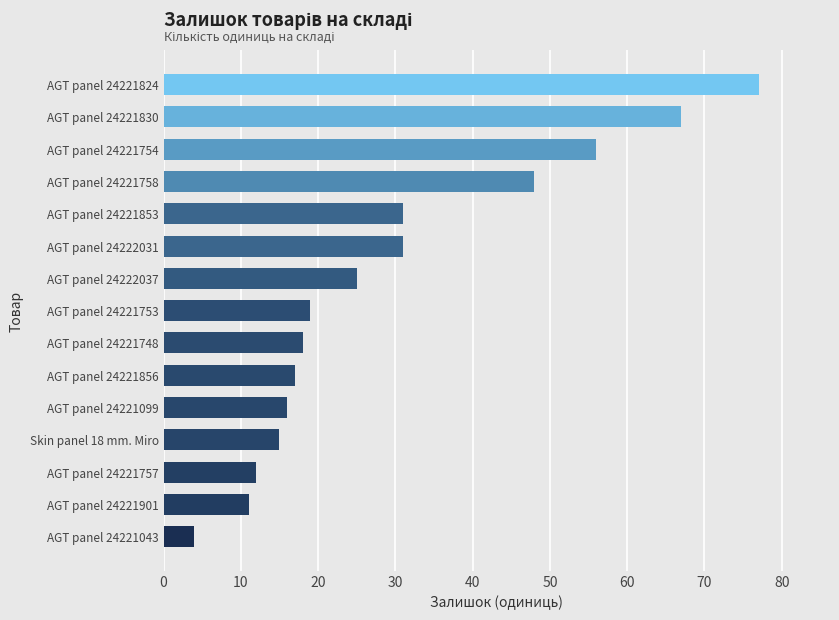

How many distinct data groups are displayed?

1